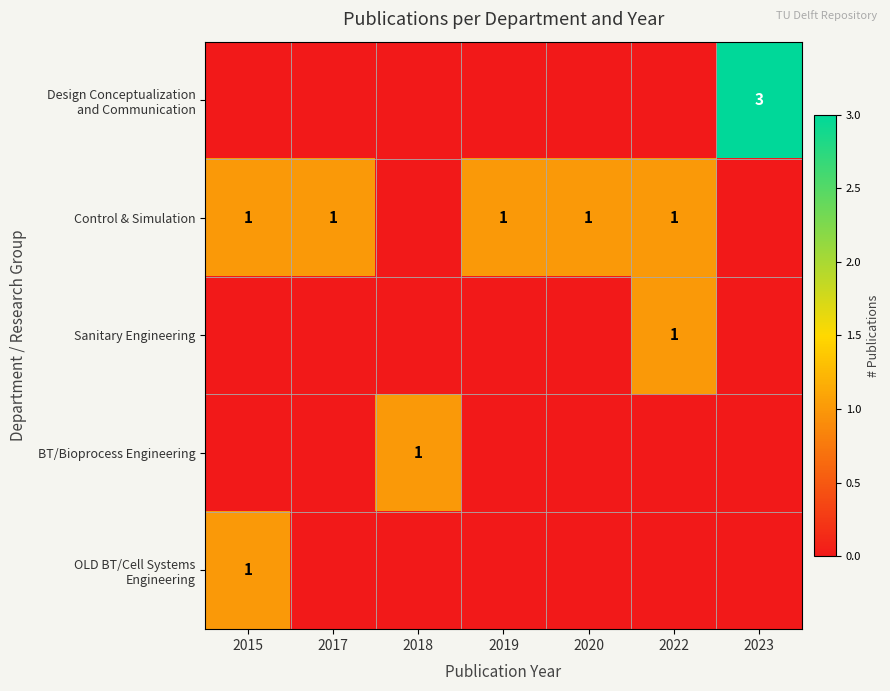

Rank the series by their maximum value, from highest to lowest.

Design Conceptualization and Communication, Control & Simulation, Sanitary Engineering, BT/Bioprocess Engineering, OLD BT/Cell Systems Engineering